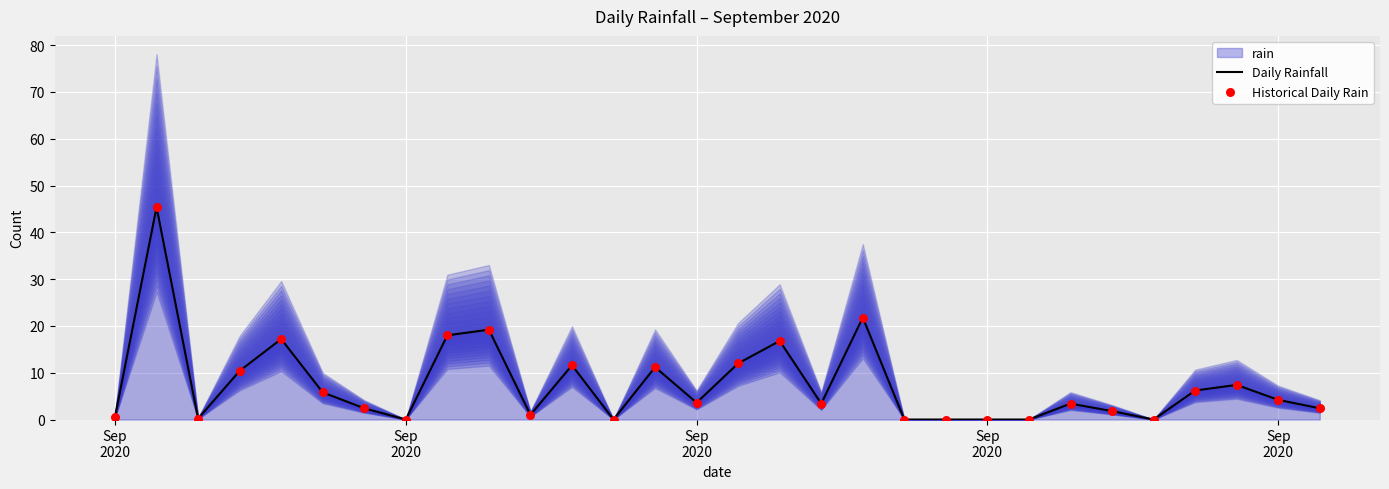

Is the value of Daily Rainfall at 15 greater than the value of Historical Daily Rain at 26?

Yes